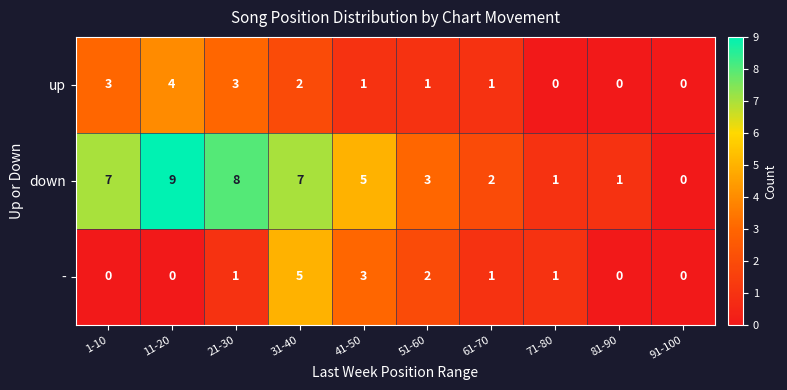

The down series shows 0 at 61-70. True or false?

False